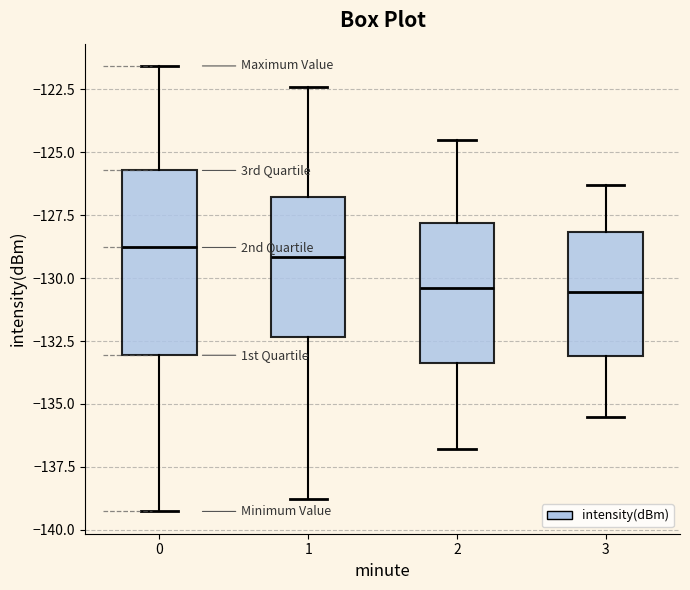

Reading left to right, transcribe this box plot: for each box, give where its median line is, the range the box spans, and where its two whiskers end, as read against the y-axis. The values are not printed on the chart, so give them approximately, as read against the axis.

0: median -129.0, box -133.0 to -125.5, whiskers -139.5 to -121.5
1: median -129.0, box -132.5 to -127.0, whiskers -139.0 to -122.5
2: median -130.5, box -133.5 to -128.0, whiskers -137.0 to -124.5
3: median -130.5, box -133.0 to -128.0, whiskers -135.5 to -126.5